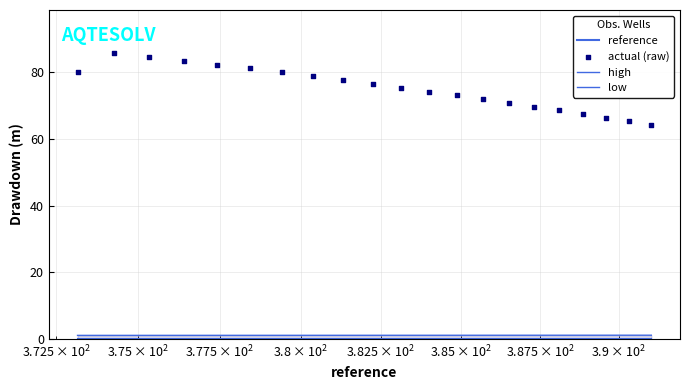

Which series reaches the maximum Y coordinate?

actual (raw)